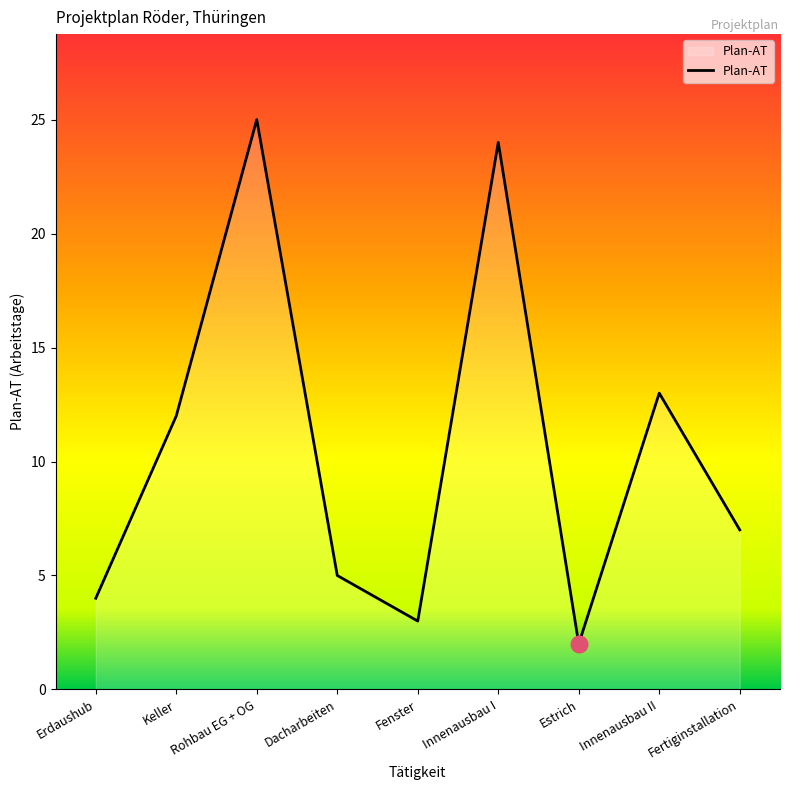

How many interior local peaks (higher than both neighbors) does the data have?

3